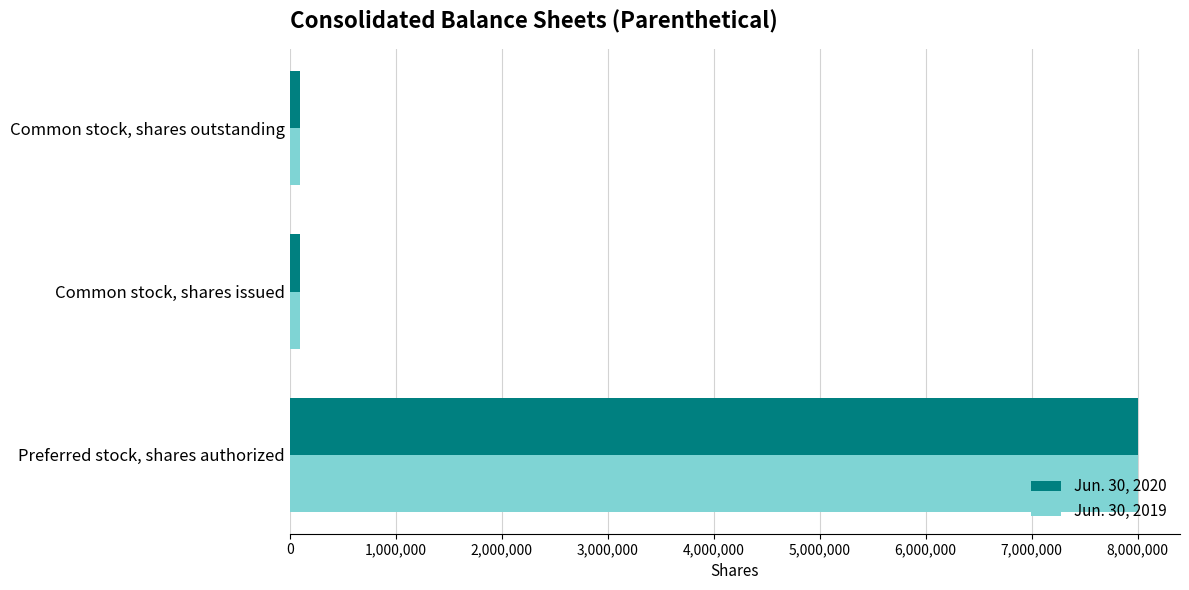

What is the difference between the maximum and minimum values in the Jun. 30, 2020 series?

7904000